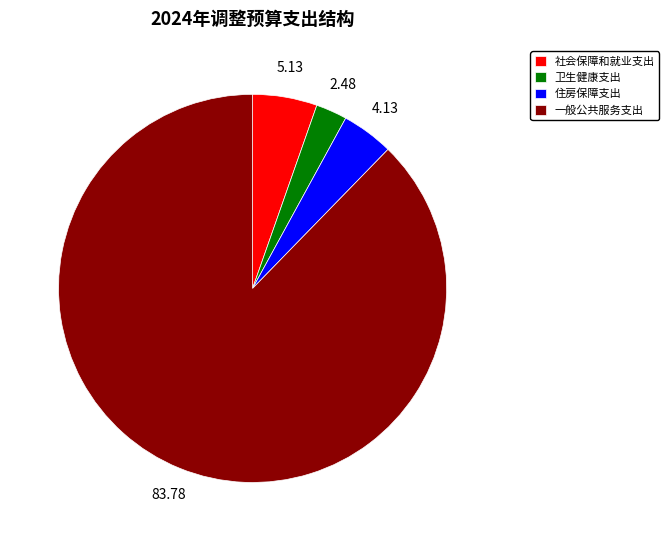

The 卫生健康支出 slice represents 3% of the pie. True or false?

True